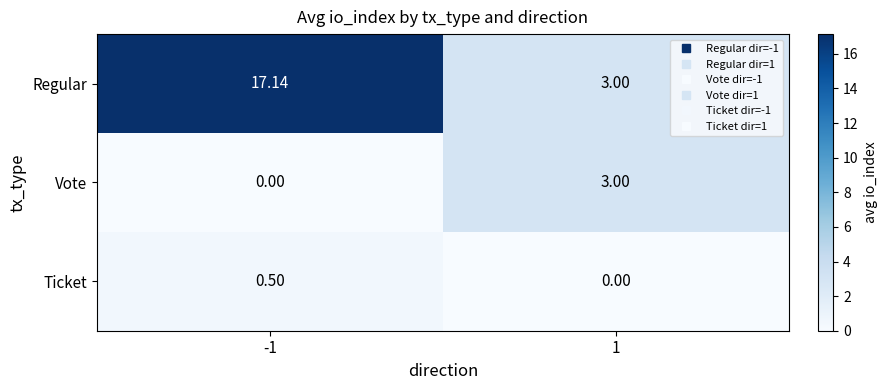

Which series has the widest spread of values?

Regular